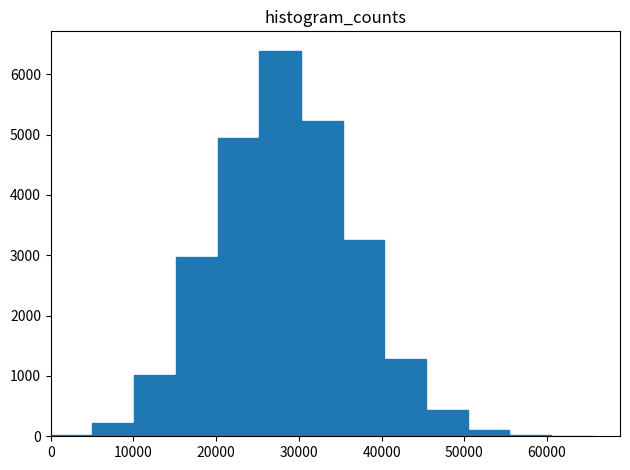

How tall is the bar that spans 5000 to 10000 on the x-axis? Neither the bar edges nor the heights are printed on the chart, so give them approximately, as read against the axes.

200